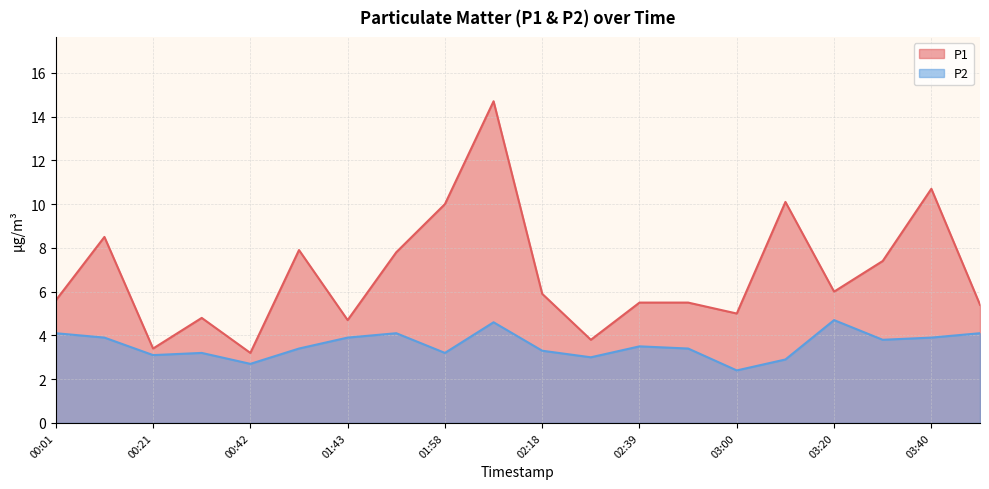

Which series has the largest range (max minus min)?

P1